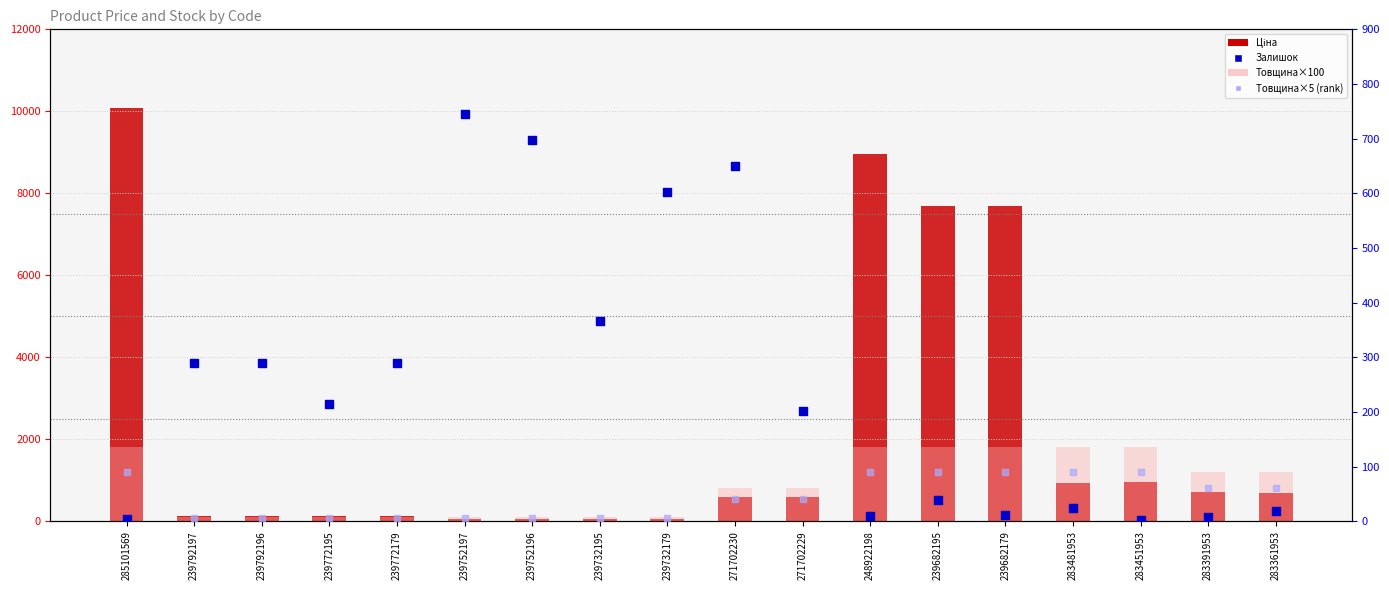

What are all the series names shown in the legend?

Ціна, Товщина×100, Залишок, Товщина×5 (rank)